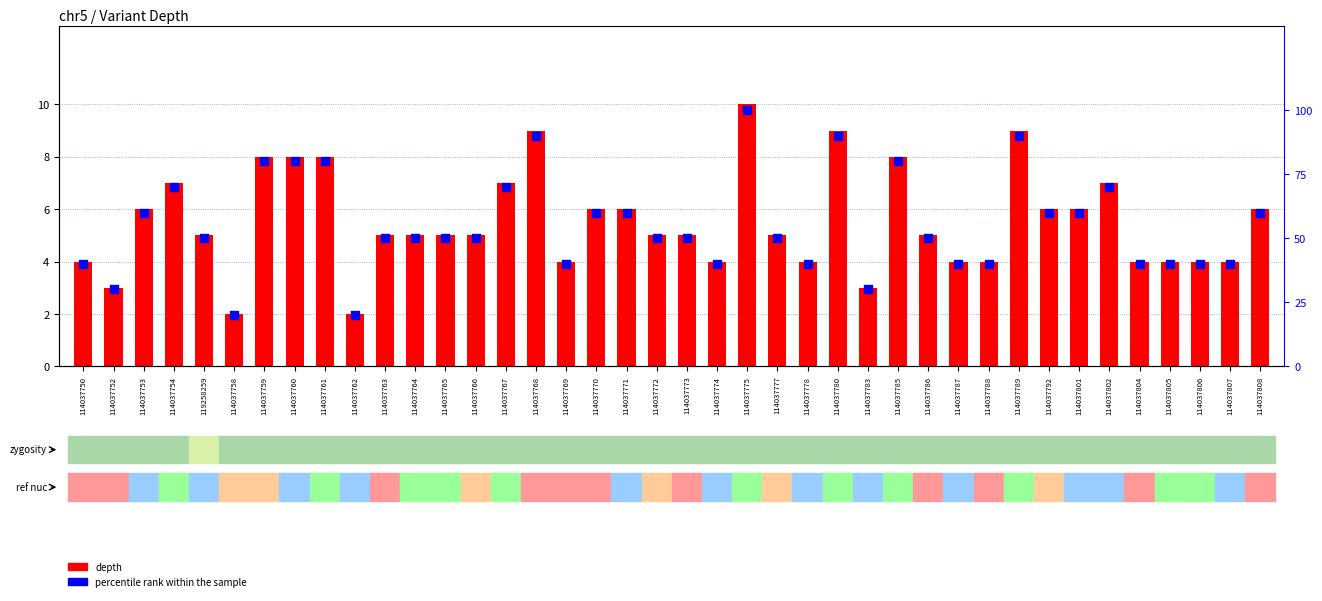

Is the value of percentile rank within the sample at 114037804 greater than the value of depth at 114037806?

Yes